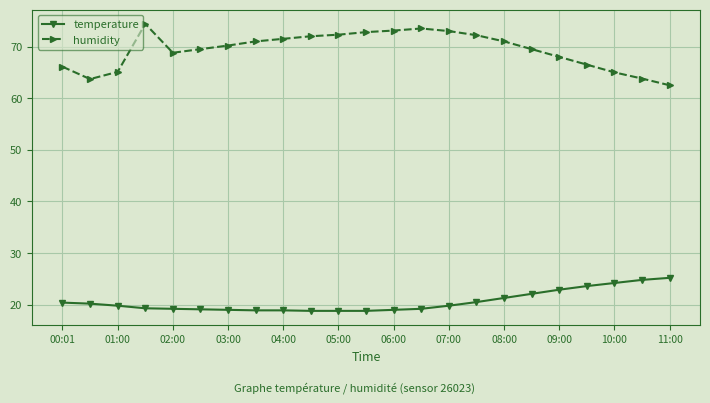

What is the difference between the maximum and minimum values in the humidity series?

11.9